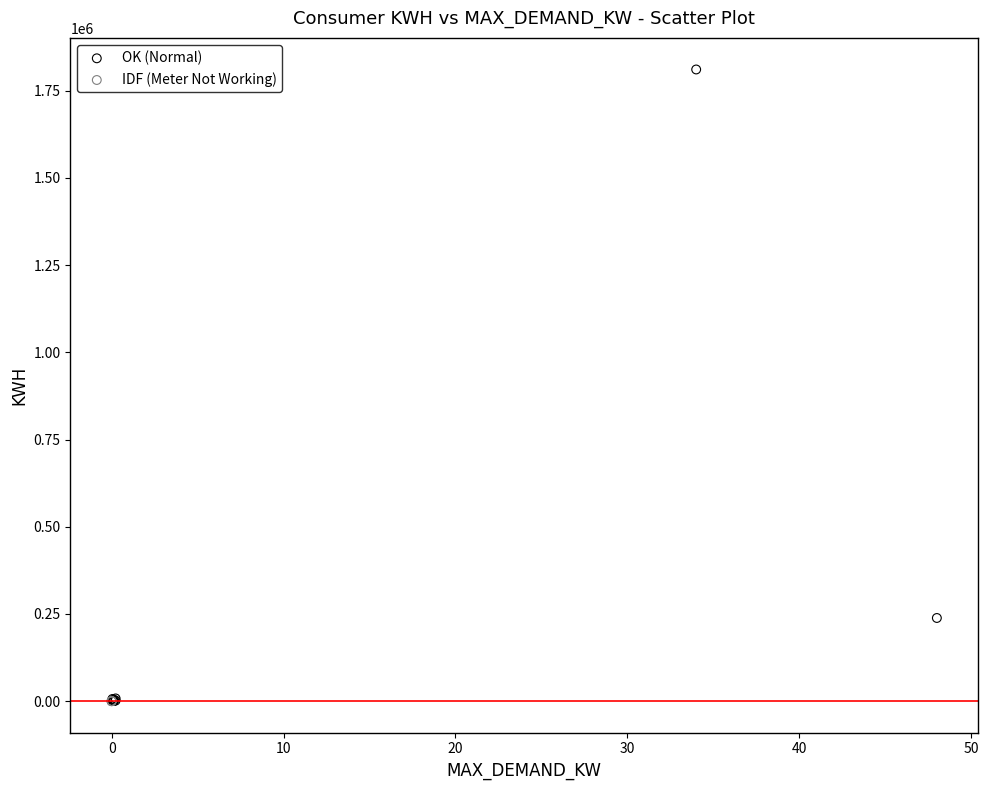

What are all the series names shown in the legend?

OK (Normal), IDF (Meter Not Working)